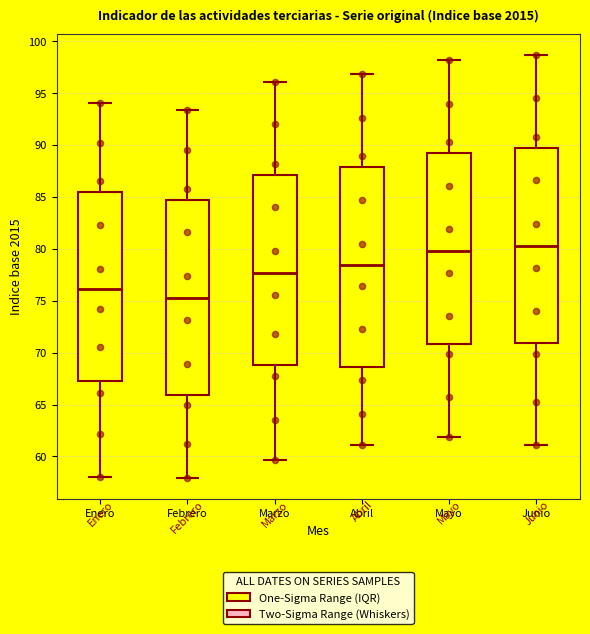

Reading left to right, read every box against the y-axis: the position of its median line, the range the box covers, and the ends of its whiskers. The values are not printed on the chart, so give them approximately, as read against the axis.

Enero: median 76.0, box 67.0 to 85.5, whiskers 58.0 to 94.0
Febrero: median 75.5, box 66.0 to 85.0, whiskers 58.0 to 93.5
Marzo: median 77.5, box 69.0 to 87.0, whiskers 59.5 to 96.0
Abril: median 78.5, box 68.5 to 88.0, whiskers 61.0 to 97.0
Mayo: median 80.0, box 71.0 to 89.5, whiskers 62.0 to 98.0
Junio: median 80.5, box 71.0 to 90.0, whiskers 61.0 to 98.5